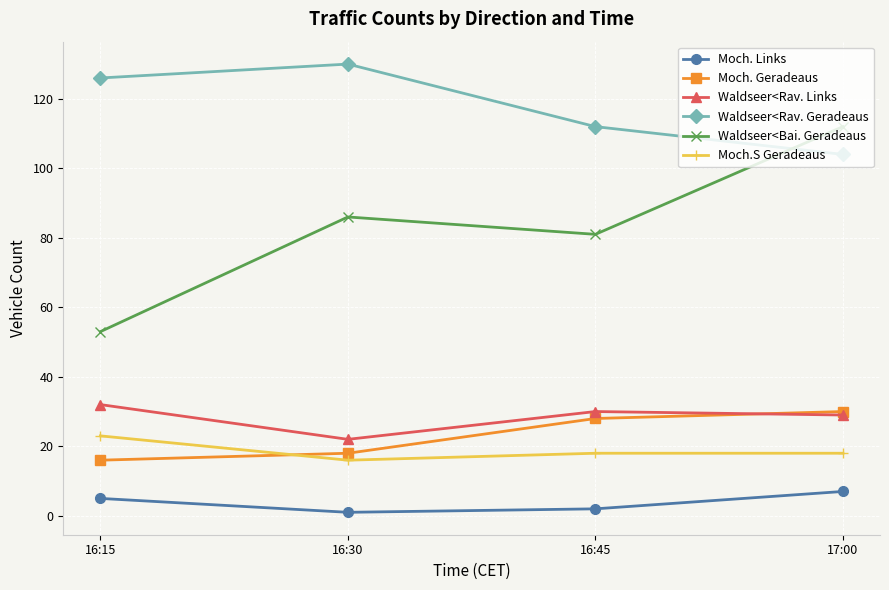

How many lines are shown in the chart?

6